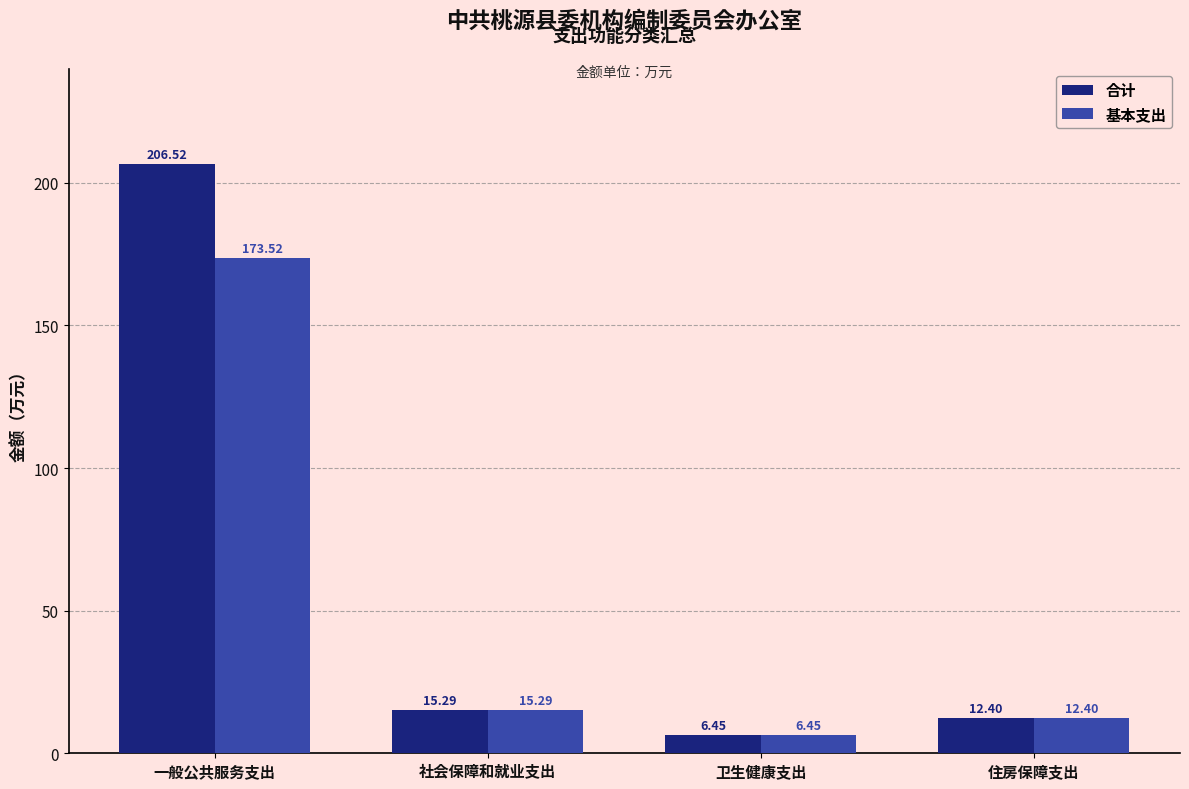

The 基本支出 series shows 173.5 at 一般公共服务支出. True or false?

True